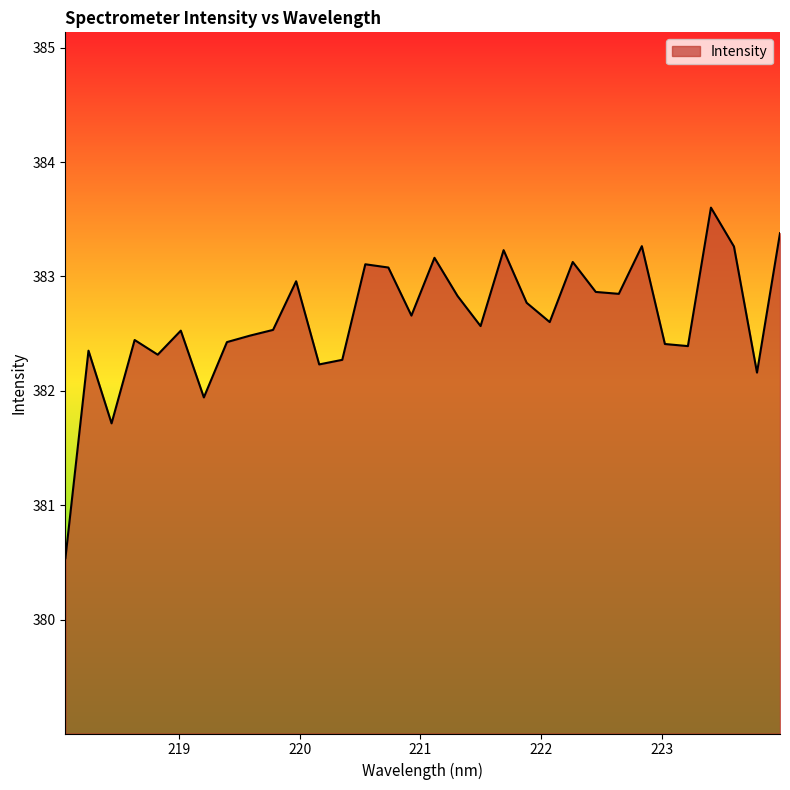

Does the chart have visible grid lines?

No